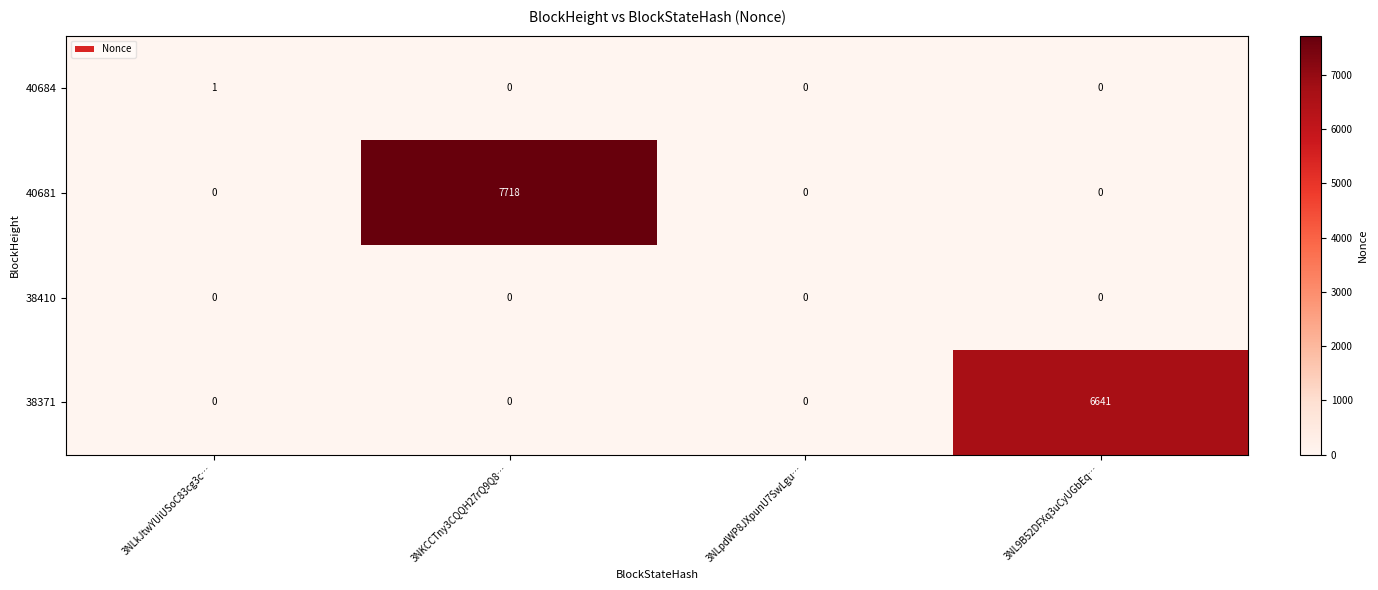

Is it true that 38371 equals -3973 at 3NLkJtwYUiUSoC83cg3c…?

False